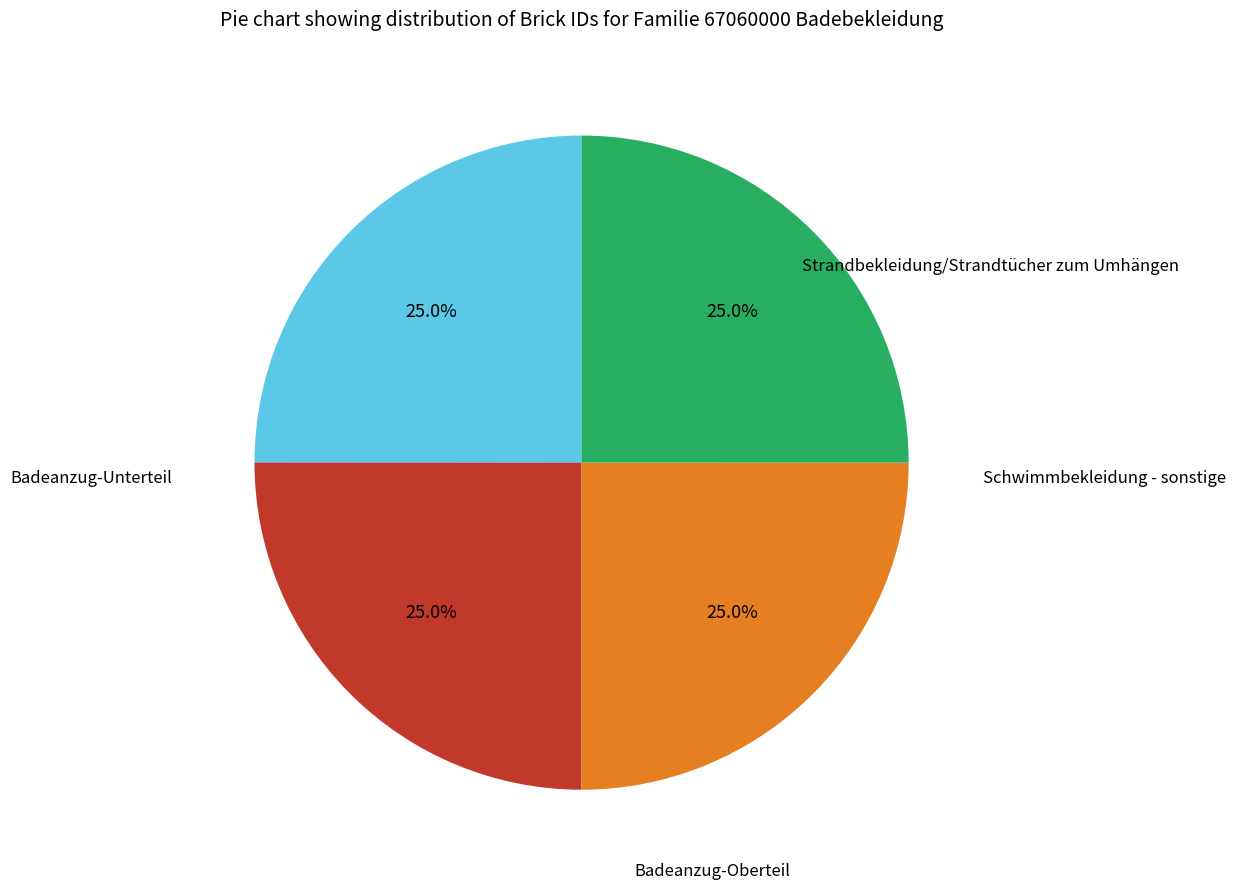

Rank the categories by value from lowest to highest.

Strandbekleidung/Strandtücher zum Umhängen, Schwimmbekleidung - sonstige, Badeanzug-Oberteil, Badeanzug-Unterteil